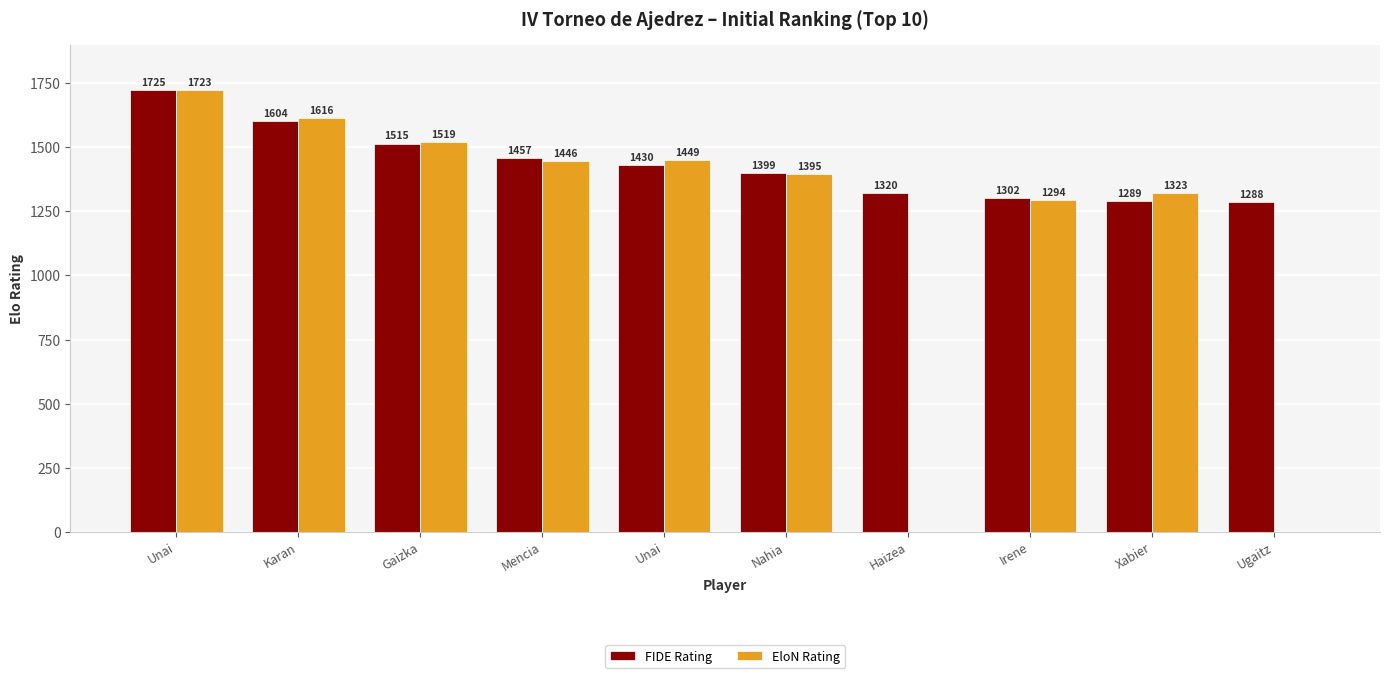

What are all the series names shown in the legend?

FIDE Rating, EloN Rating